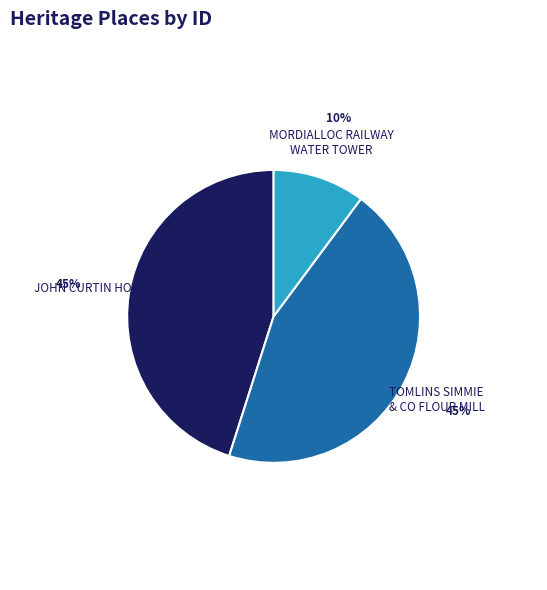

Is the sum of MORDIALLOC RAILWAY WATER TOWER and JOHN CURTIN HOTEL greater than half?

Yes